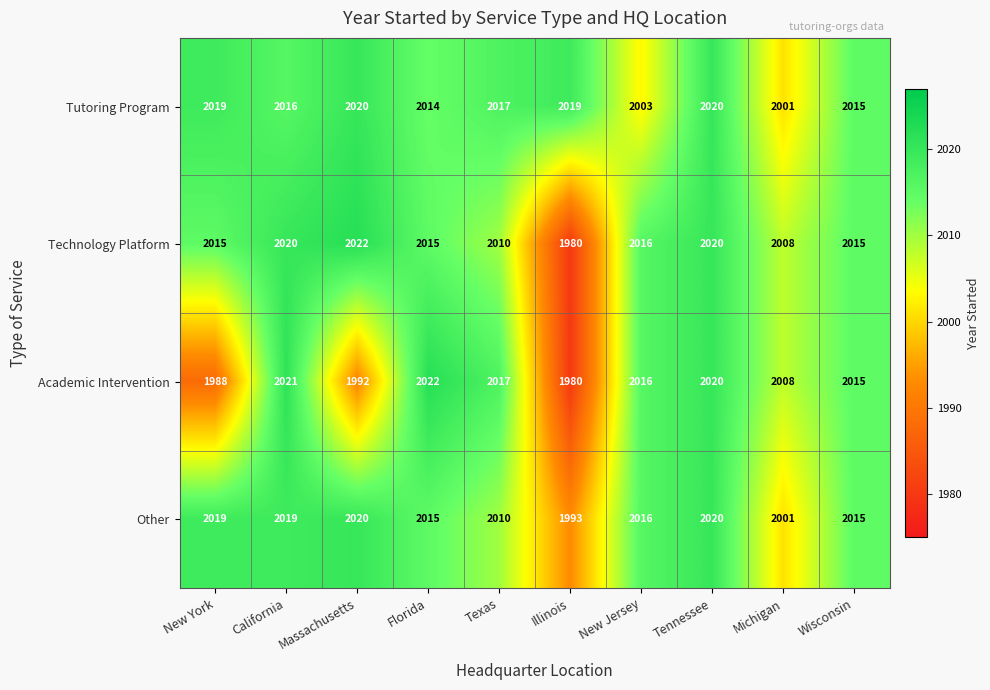

How many series are shown in this chart?

4